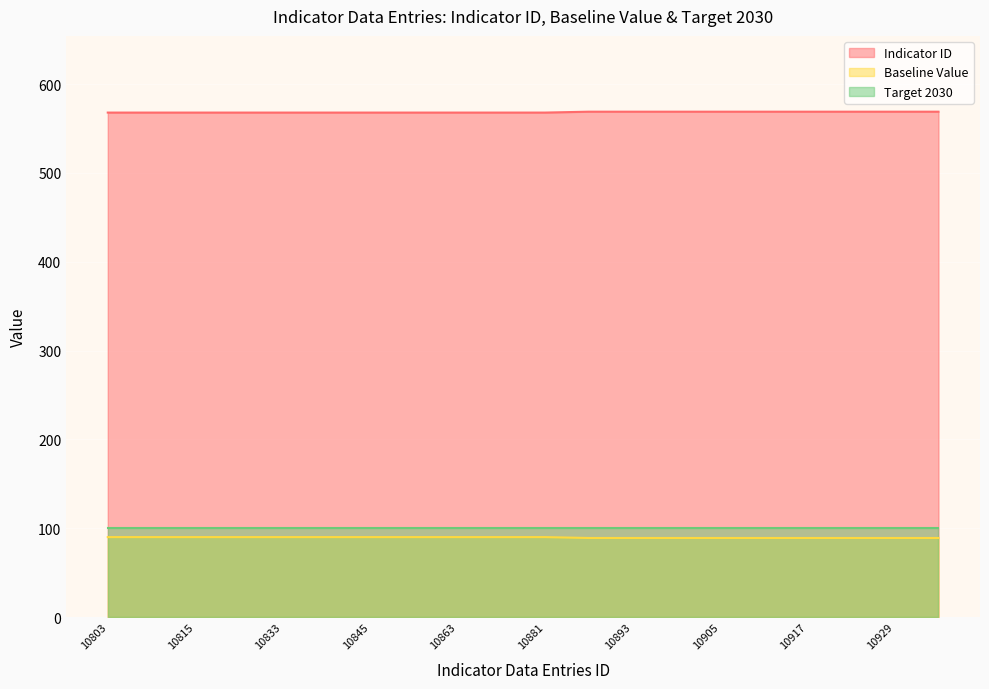

What is the difference between the maximum and minimum values in the Indicator ID series?

1